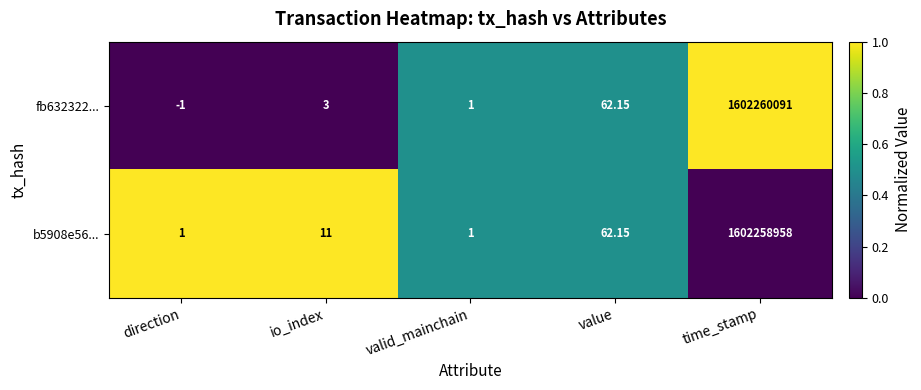

Where is fb632322... nearest to the value 801130045?

value